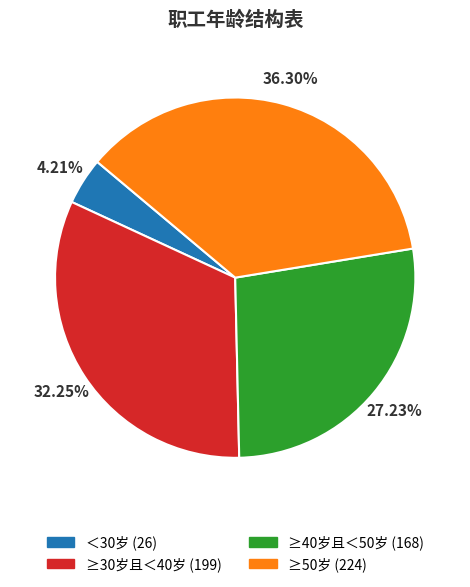

To the nearest percent, what portion does ≥40岁且＜50岁 represent?

27%